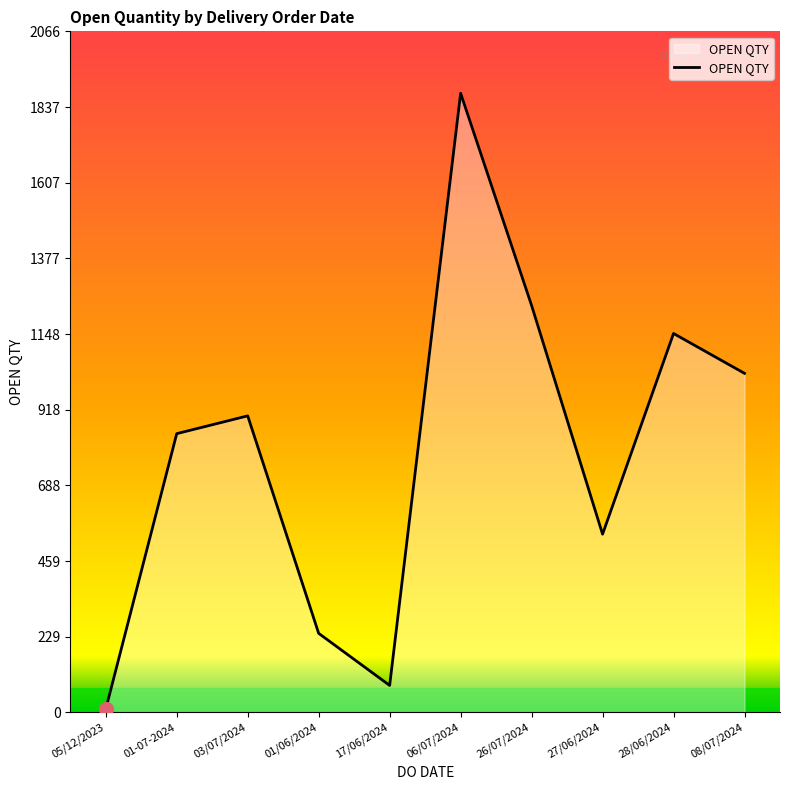

Reading left to right, transcribe all the data shown in this chart.

05/12/2023=10	01-07-2024=846	03/07/2024=900	01/06/2024=240	17/06/2024=82	06/07/2024=1879	26/07/2024=1235	27/06/2024=541	28/06/2024=1150	08/07/2024=1029